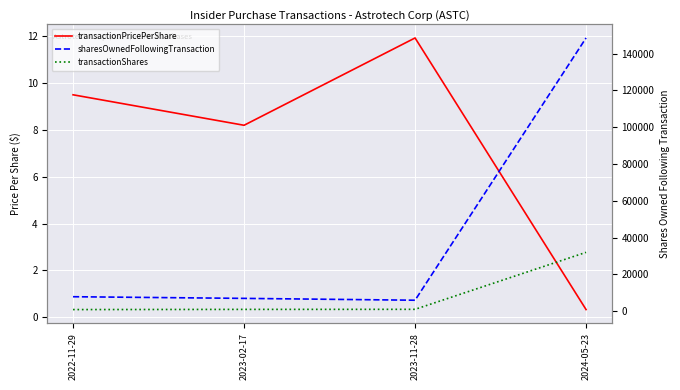

Rank the series at 2022-11-29 from lowest to highest value.

transactionPricePerShare, transactionShares, sharesOwnedFollowingTransaction